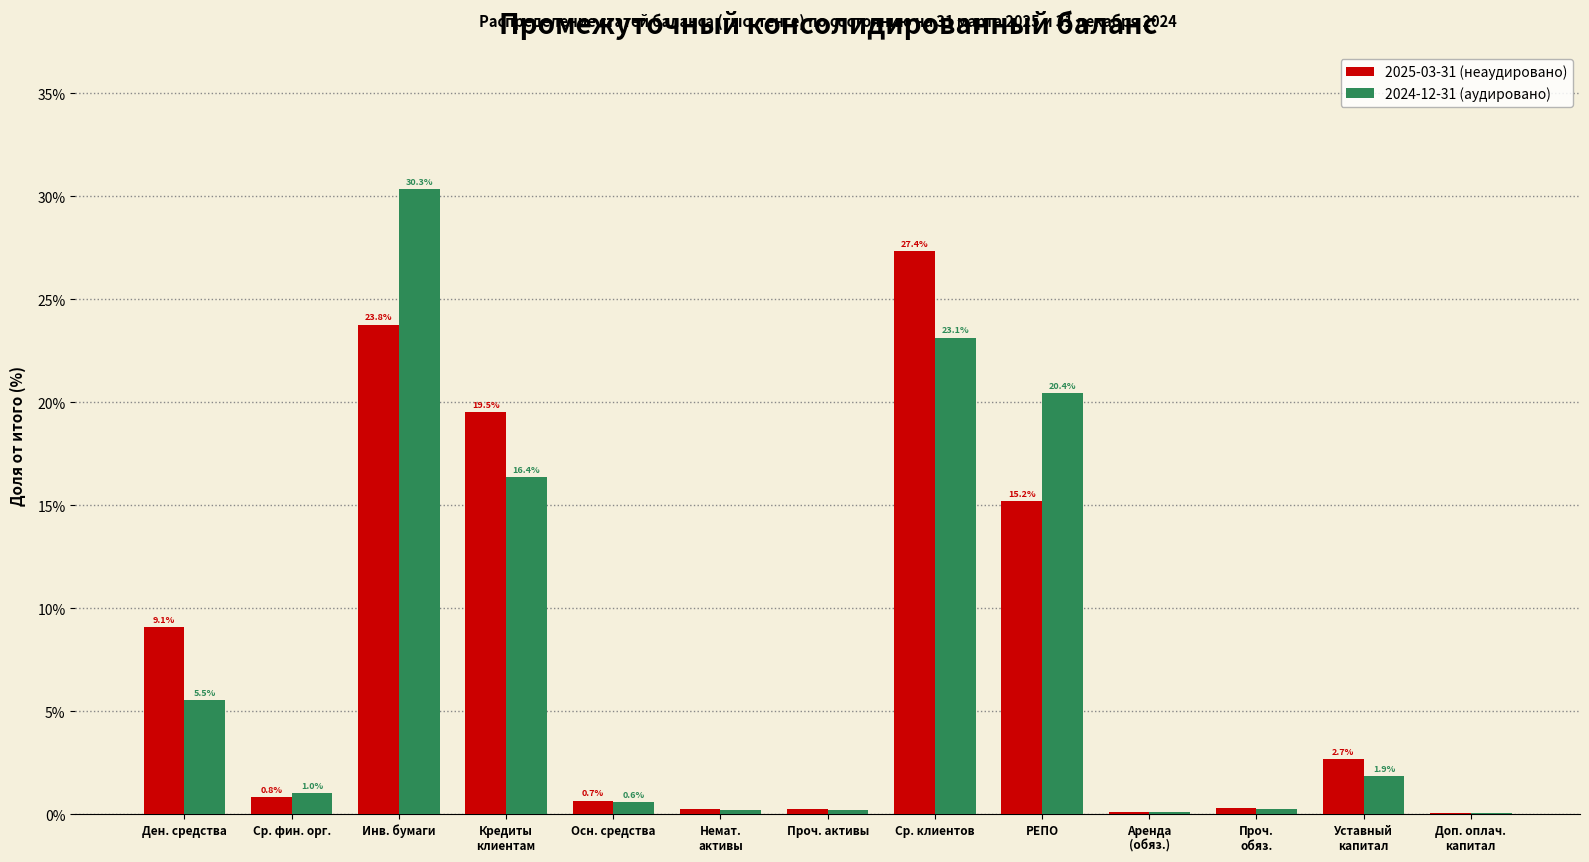

True or false: 2025-03-31 (неаудировано) has a value of 0.8 at Ср. фин. орг..

True